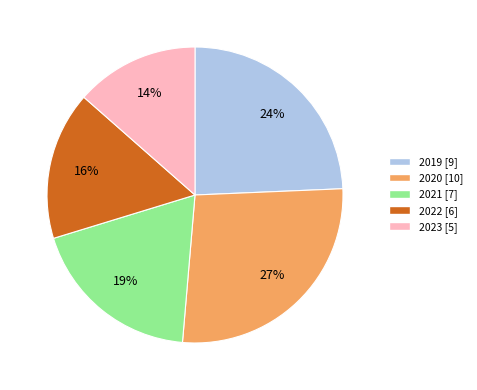

To the nearest percent, what is the difference between the 2021 and 2022 slice percentages?

3%